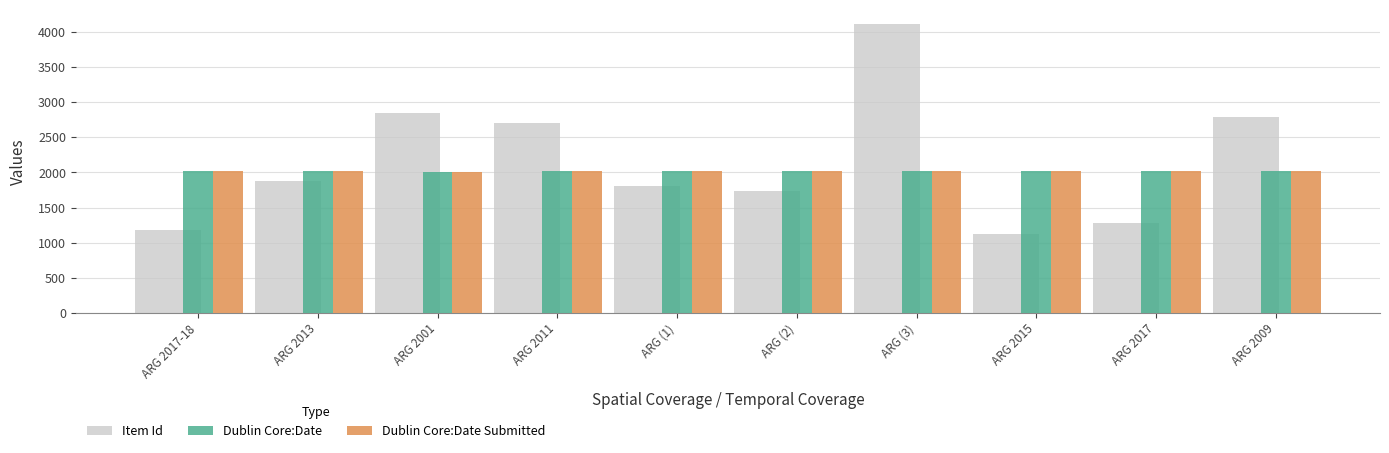

What is the average value of the Item Id series?

2144